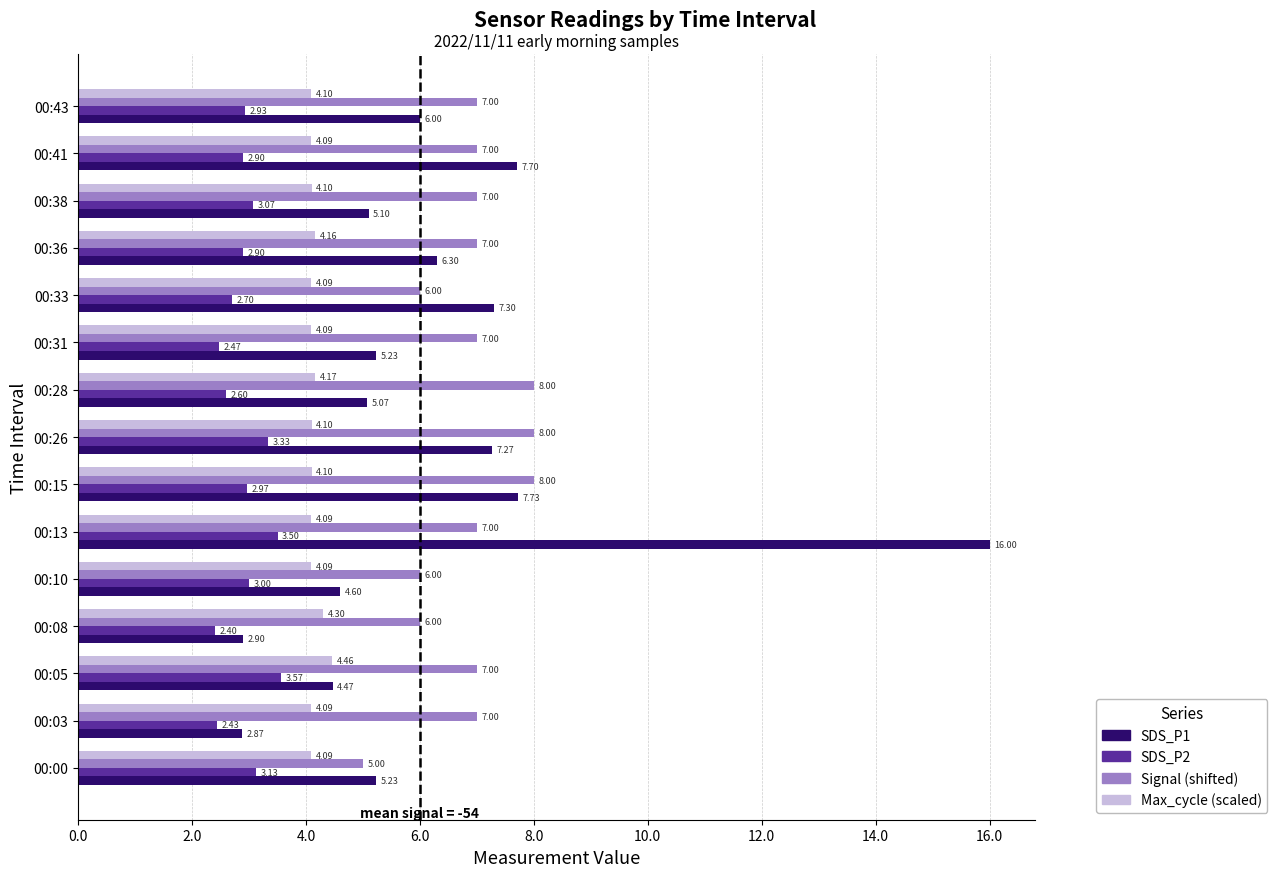

Rank the series by their maximum value, from highest to lowest.

SDS_P1, Signal (shifted), Max_cycle (scaled), SDS_P2